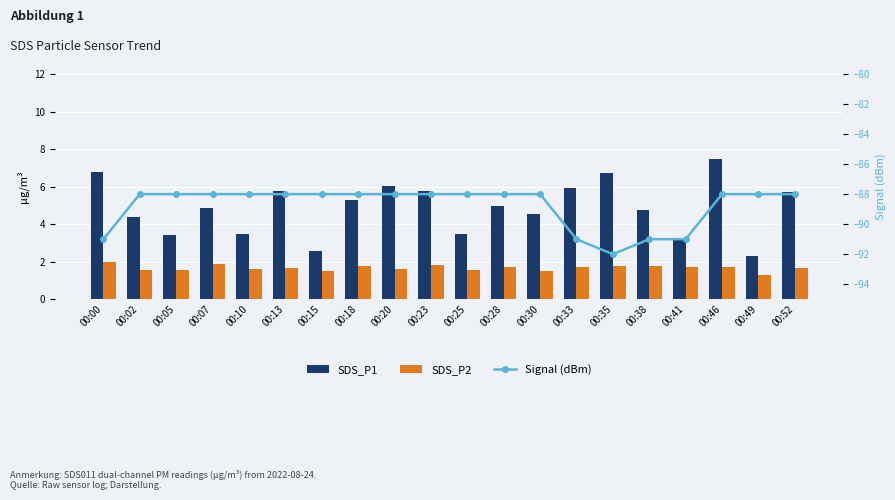

What is the approximate value of SDS_P2 at 00:49?

1.3